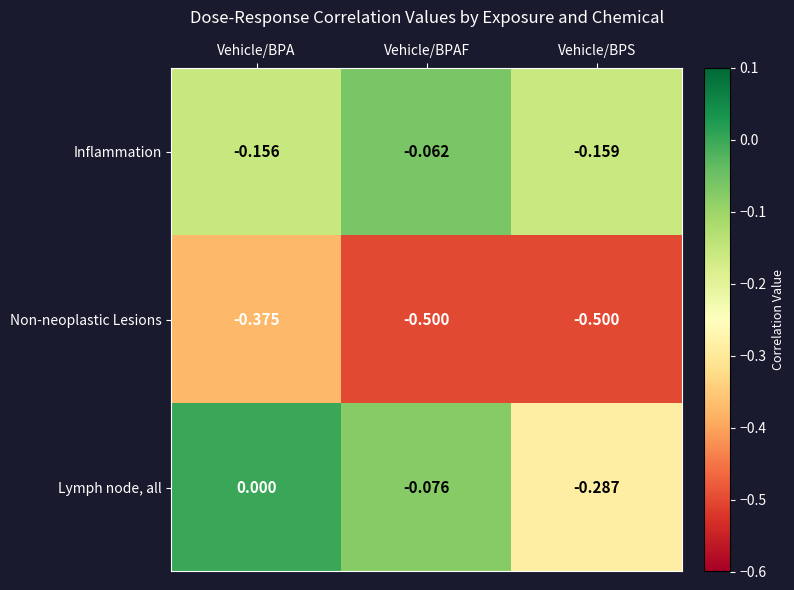

Which category has the highest value across all series?

Vehicle/BPA